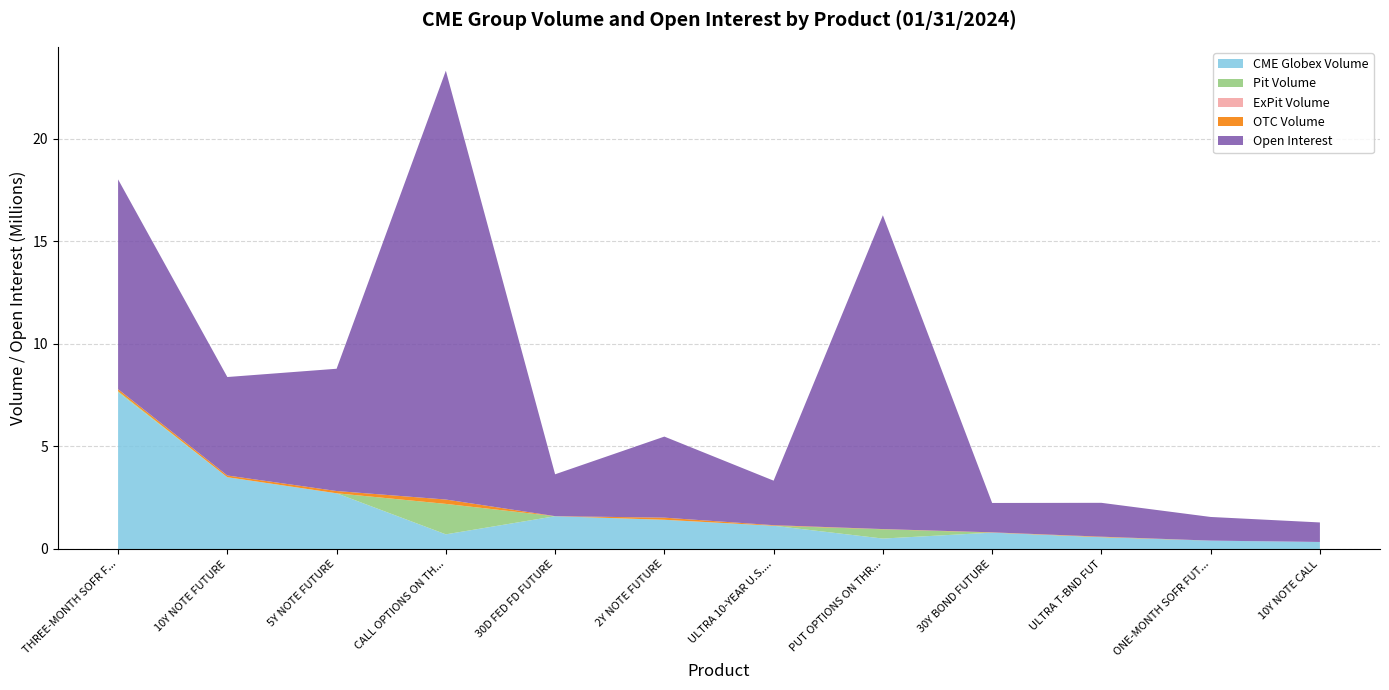

Reading left to right, list all the values displayed in this chart.

CME Globex Volume: THREE-MONTH SOFR FUTURES=7641317	10Y NOTE FUTURE=3498501	5Y NOTE FUTURE=2715528	CALL OPTIONS ON THREE-MONTH SOFR FUTURES=714558	30D FED FD FUTURE=1597075	2Y NOTE FUTURE=1423556	ULTRA 10-YEAR U.S. TNOTE FUT=1132561	PUT OPTIONS ON THREE-MONTH SOFR FUTURES=508751	30Y BOND FUTURE=797777	ULTRA T-BND FUT=574591	ONE-MONTH SOFR FUTURES=407321	10Y NOTE CALL=342220
Pit Volume: THREE-MONTH SOFR FUTURES=49987	10Y NOTE FUTURE=0	5Y NOTE FUTURE=0	CALL OPTIONS ON THREE-MONTH SOFR FUTURES=1483039	30D FED FD FUTURE=0	2Y NOTE FUTURE=0	ULTRA 10-YEAR U.S. TNOTE FUT=0	PUT OPTIONS ON THREE-MONTH SOFR FUTURES=452386	30Y BOND FUTURE=0	ULTRA T-BND FUT=0	ONE-MONTH SOFR FUTURES=0	10Y NOTE CALL=0
ExPit Volume: THREE-MONTH SOFR FUTURES=0	10Y NOTE FUTURE=0	5Y NOTE FUTURE=0	CALL OPTIONS ON THREE-MONTH SOFR FUTURES=0	30D FED FD FUTURE=0	2Y NOTE FUTURE=0	ULTRA 10-YEAR U.S. TNOTE FUT=0	PUT OPTIONS ON THREE-MONTH SOFR FUTURES=0	30Y BOND FUTURE=0	ULTRA T-BND FUT=0	ONE-MONTH SOFR FUTURES=0	10Y NOTE CALL=0
OTC Volume: THREE-MONTH SOFR FUTURES=97500	10Y NOTE FUTURE=83439	5Y NOTE FUTURE=109874	CALL OPTIONS ON THREE-MONTH SOFR FUTURES=213000	30D FED FD FUTURE=3600	2Y NOTE FUTURE=103751	ULTRA 10-YEAR U.S. TNOTE FUT=28078	PUT OPTIONS ON THREE-MONTH SOFR FUTURES=10000	30Y BOND FUTURE=14245	ULTRA T-BND FUT=25935	ONE-MONTH SOFR FUTURES=1000	10Y NOTE CALL=0
Open Interest: THREE-MONTH SOFR FUTURES=10223423	10Y NOTE FUTURE=4799067	5Y NOTE FUTURE=5958864	CALL OPTIONS ON THREE-MONTH SOFR FUTURES=20898453	30D FED FD FUTURE=2040014	2Y NOTE FUTURE=3950706	ULTRA 10-YEAR U.S. TNOTE FUT=2169540	PUT OPTIONS ON THREE-MONTH SOFR FUTURES=15293298	30Y BOND FUTURE=1431103	ULTRA T-BND FUT=1649700	ONE-MONTH SOFR FUTURES=1152674	10Y NOTE CALL=951655